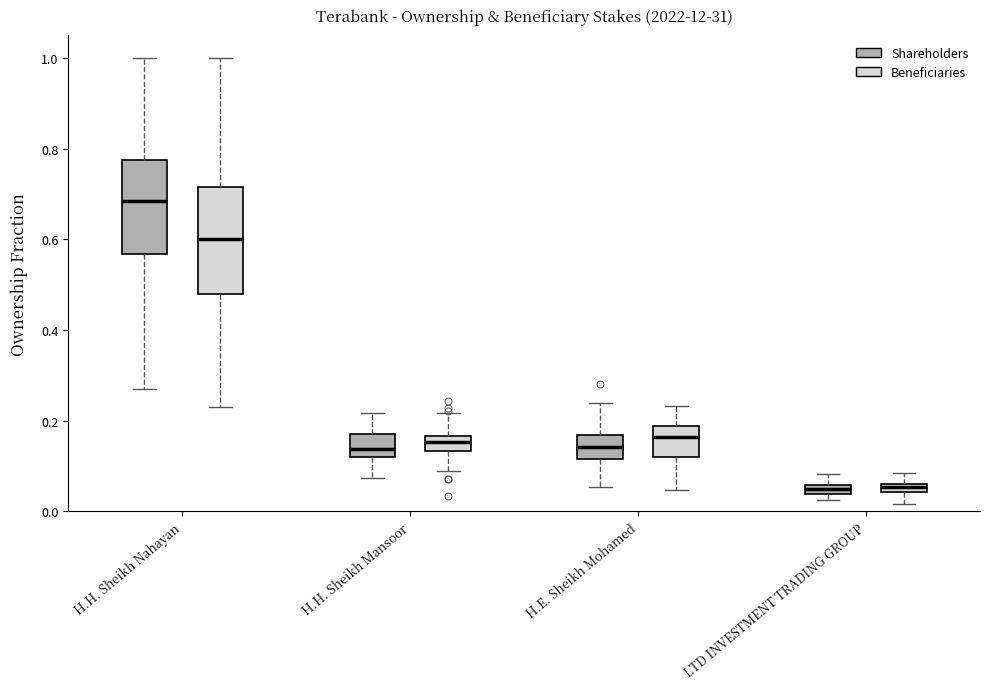

Where is the lower edge of the box for H.H. Sheikh Nahayan (Beneficiaries) on the y-axis? The values are not printed on the chart, so give them approximately, as read against the axis.

0.48